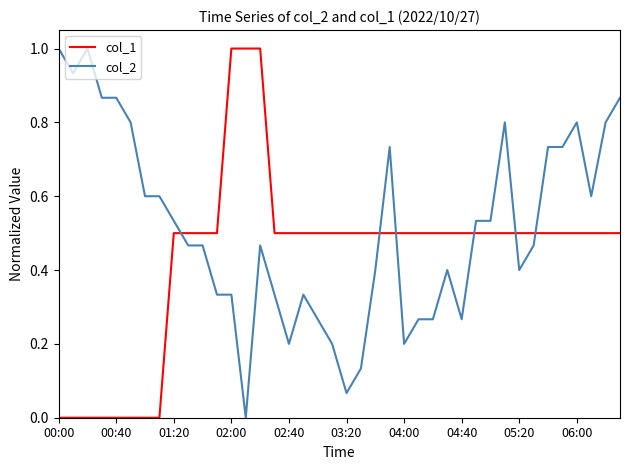

What is the difference between the maximum and minimum values in the col_1 series?

1.0